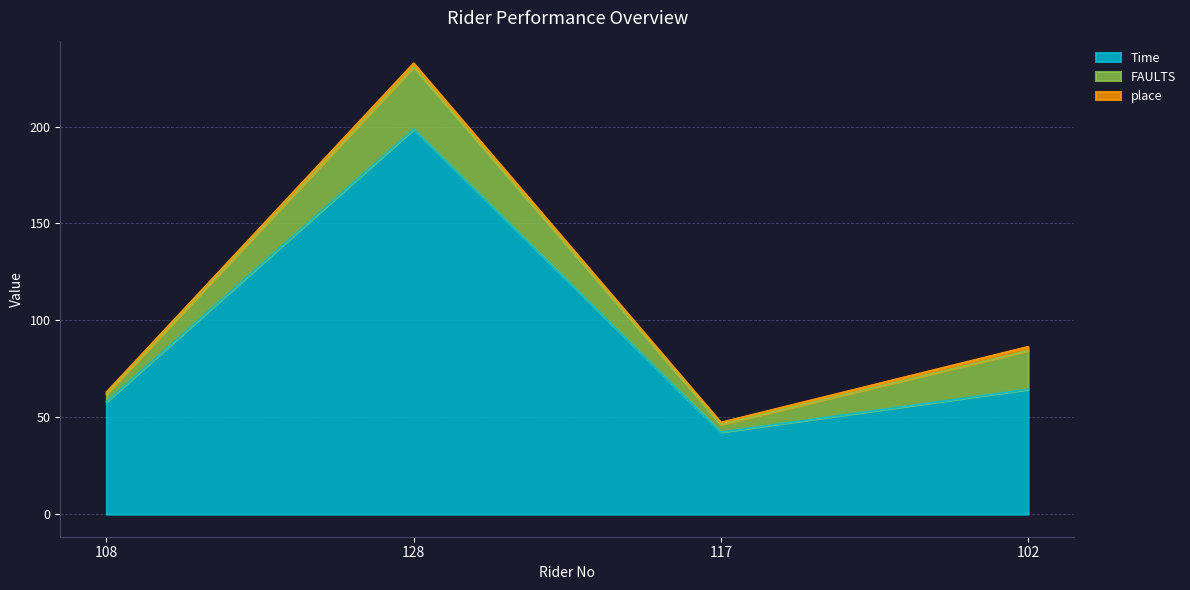

Which has a higher value, 128 or 117?

128